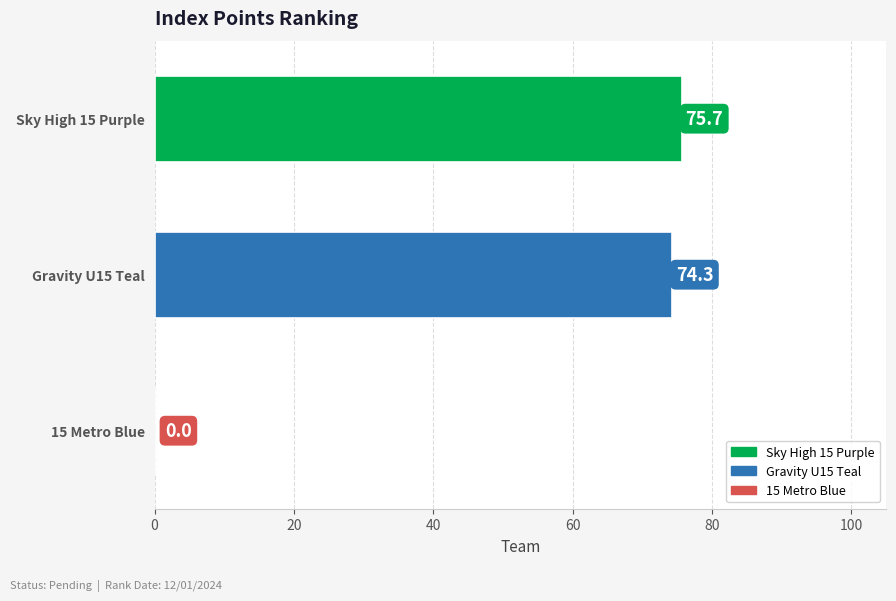

Are the bars horizontal?

Yes